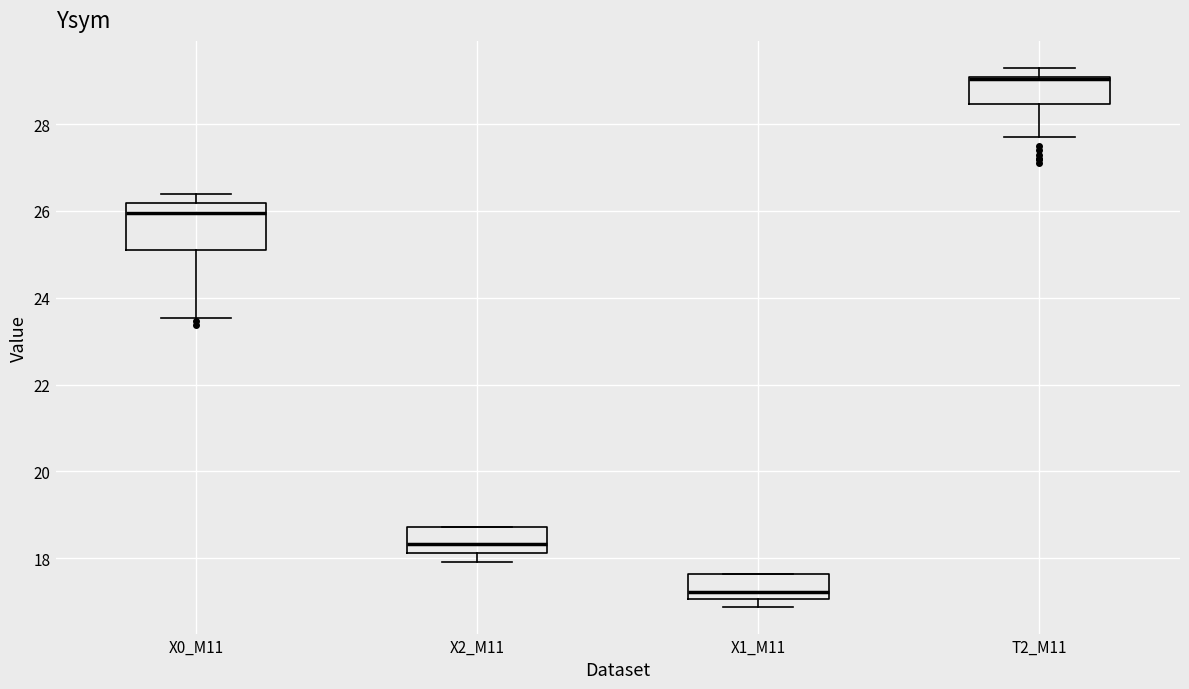

Where does the lower whisker of the box for X2_M11 end on the y-axis? The values are not printed on the chart, so give them approximately, as read against the axis.

18.0